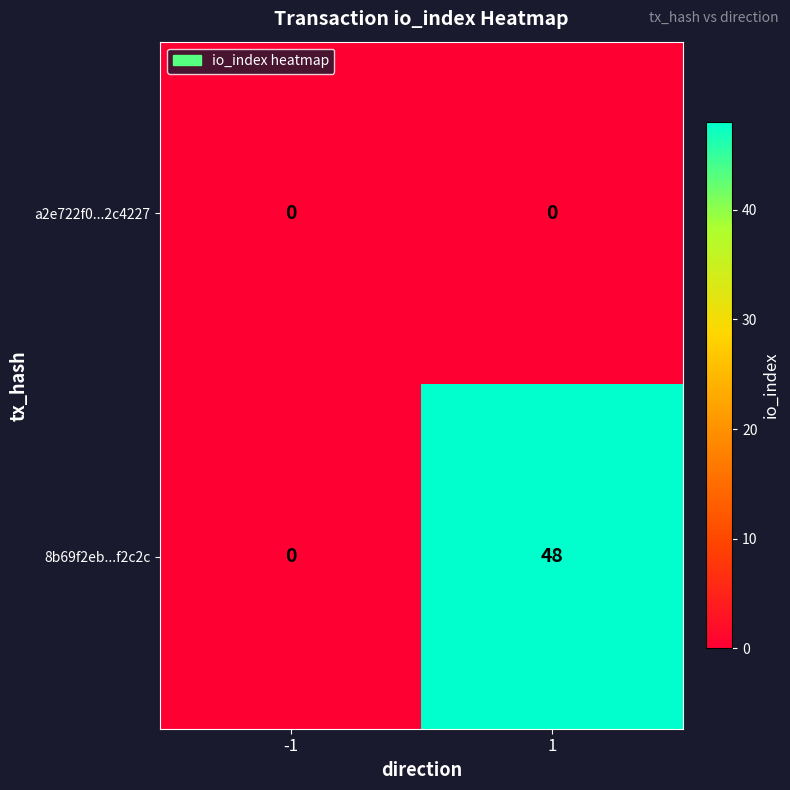

How many series are shown in this chart?

2